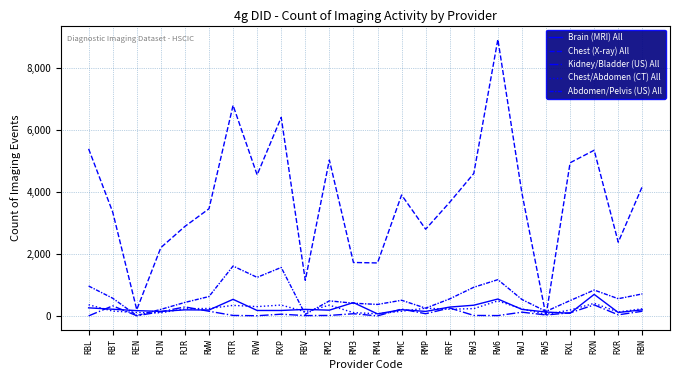

What is the approximate value of Abdomen/Pelvis (US) All at RXL, to the nearest 100?

500